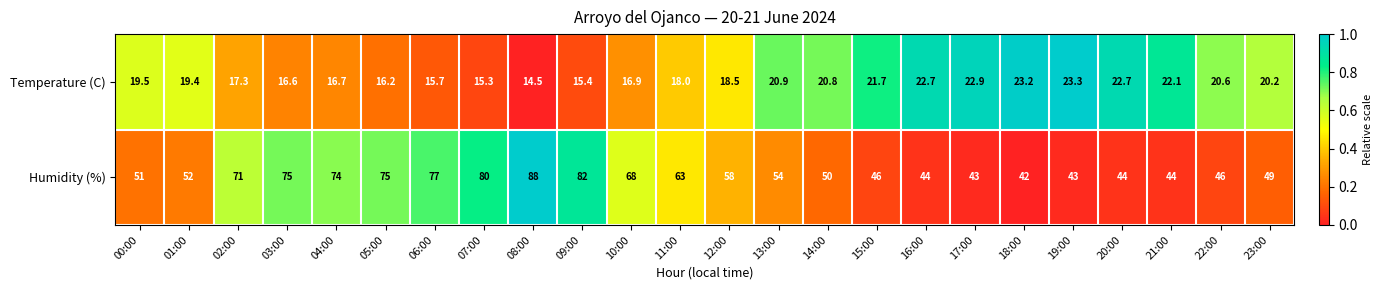

Count the number of categories in the chart.

24